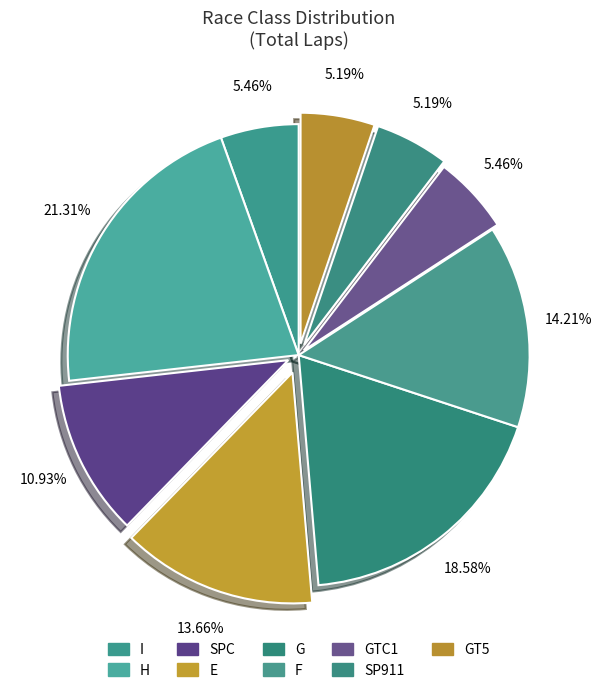

Count the number of slices in the pie.

9